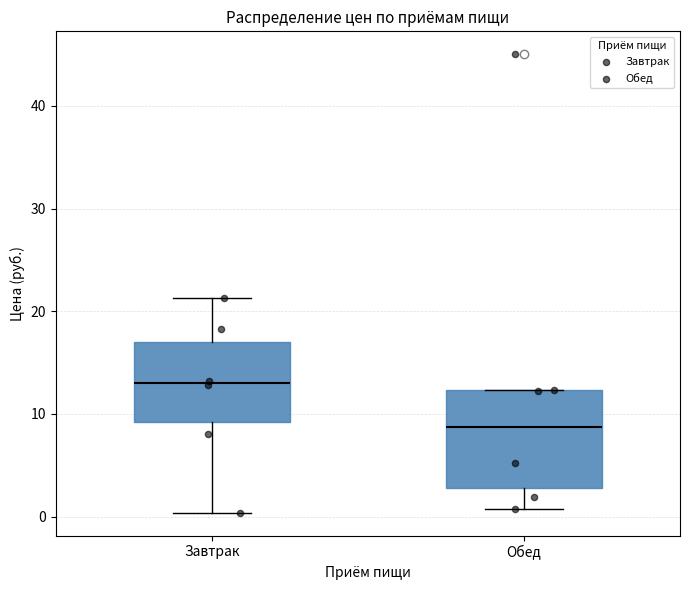

Reading left to right, read every box against the y-axis: the position of its median line, the range the box covers, and the ends of its whiskers. The values are not printed on the chart, so give them approximately, as read against the axis.

Завтрак: median 13, box 9 to 17, whiskers 0 to 21
Обед: median 9, box 3 to 12, whiskers 1 to 12